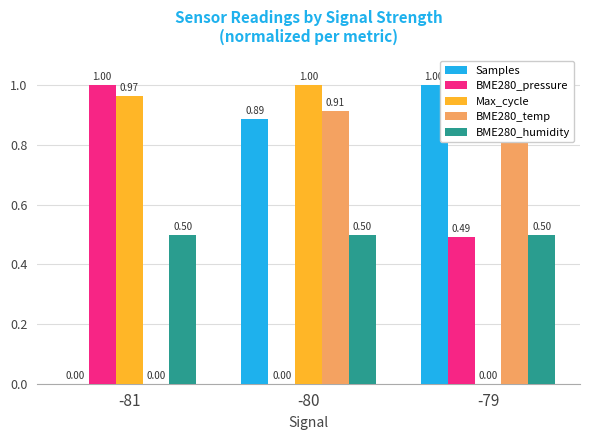

Between -80 and -79, which is larger?

-79